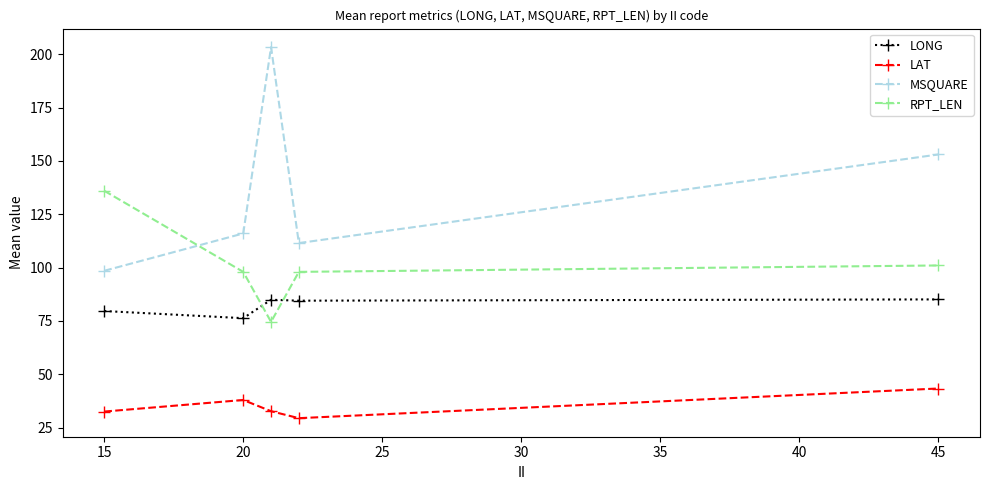

What is the average value of the LONG series?

82.1